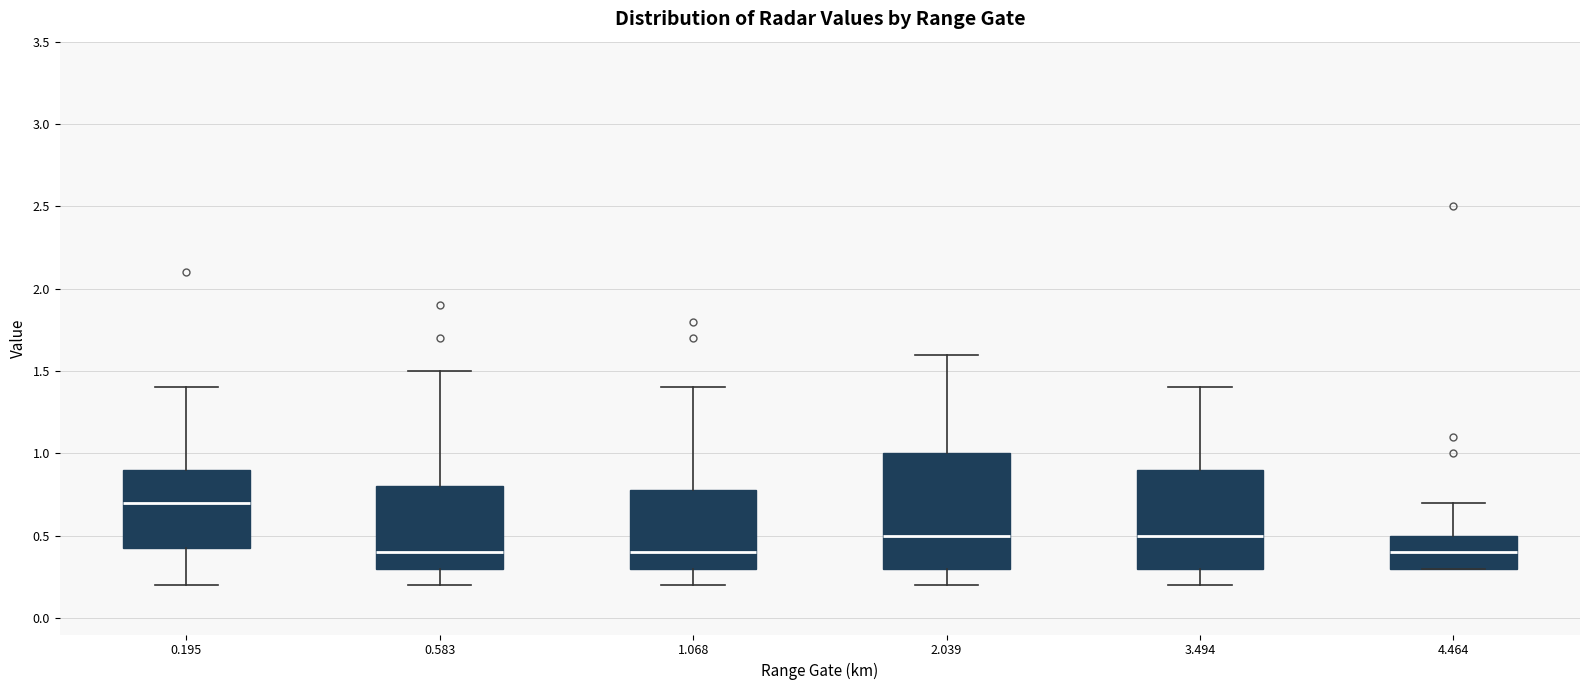

Reading left to right, transcribe this box plot: for each box, give where its median line is, the range the box spans, and where its two whiskers end, as read against the y-axis. The values are not printed on the chart, so give them approximately, as read against the axis.

0.195: median 0.70, box 0.45 to 0.90, whiskers 0.20 to 1.40
0.583: median 0.40, box 0.30 to 0.80, whiskers 0.20 to 1.50
1.068: median 0.40, box 0.30 to 0.80, whiskers 0.20 to 1.40
2.039: median 0.50, box 0.30 to 1.00, whiskers 0.20 to 1.60
3.494: median 0.50, box 0.30 to 0.90, whiskers 0.20 to 1.40
4.464: median 0.40, box 0.30 to 0.50, whiskers 0.30 to 0.70